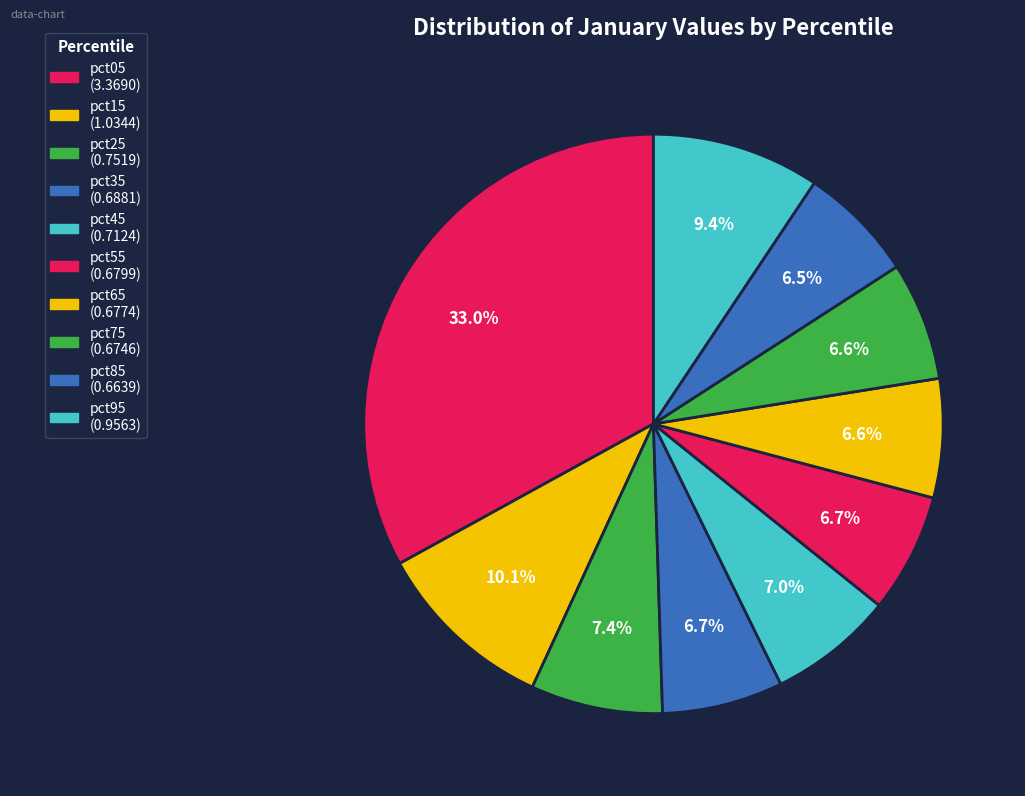

Do pct35 and pct65 together represent more than half of the pie?

No